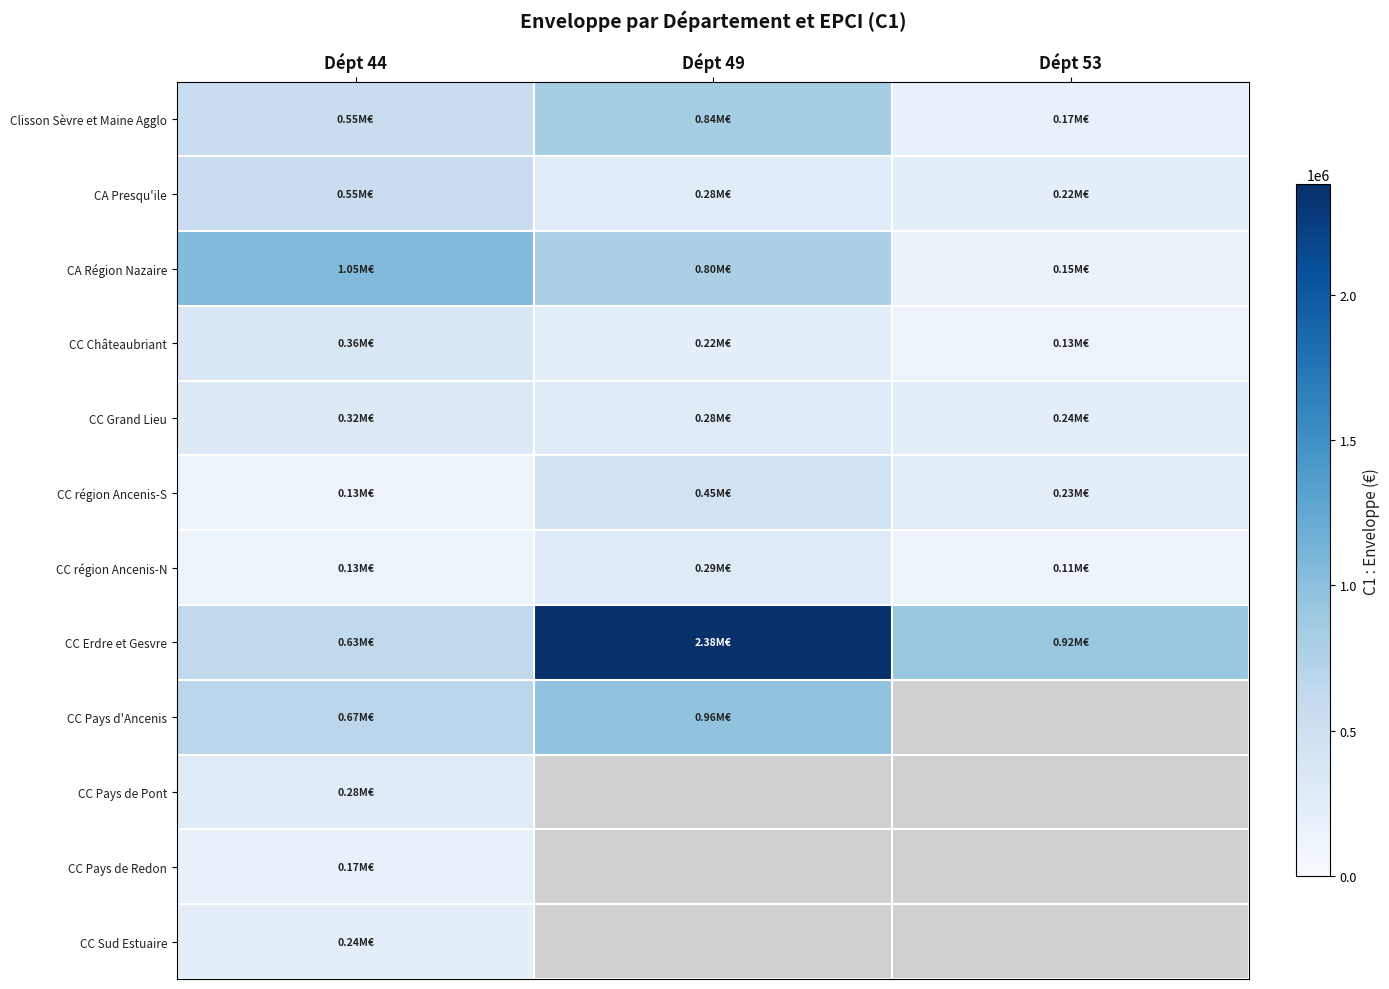

True or false: CA Région Nazaire has a value of 1051963.0 at Dépt 44.

True